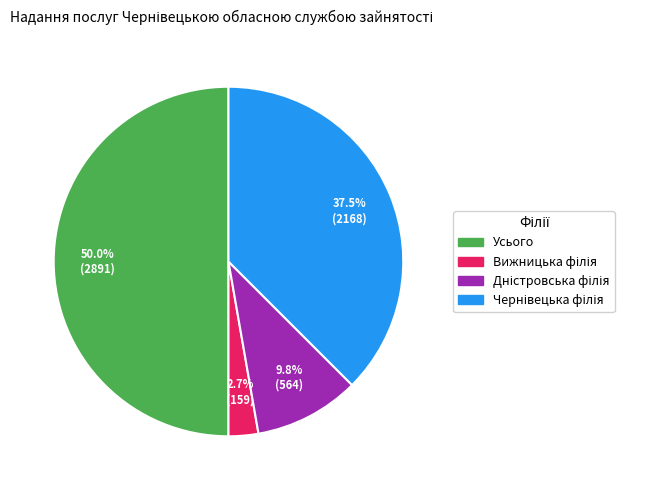

What percentage is NOT represented by Усього?

50.0%